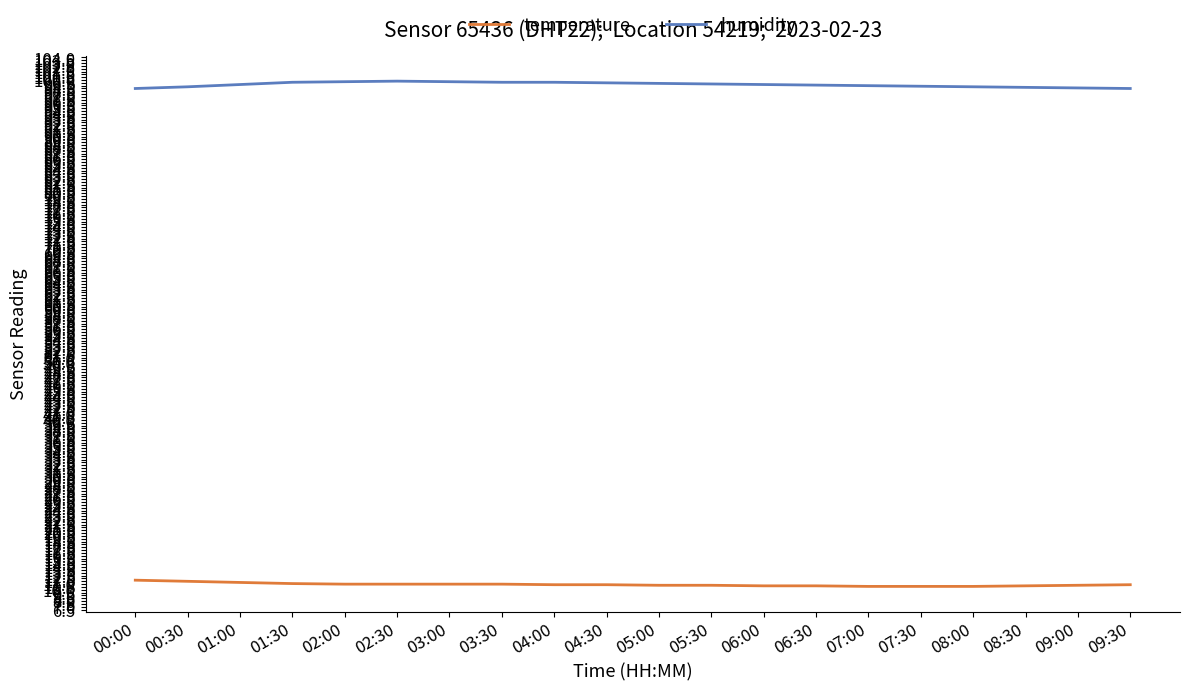

What is the sum of all humidity values?

1983.5